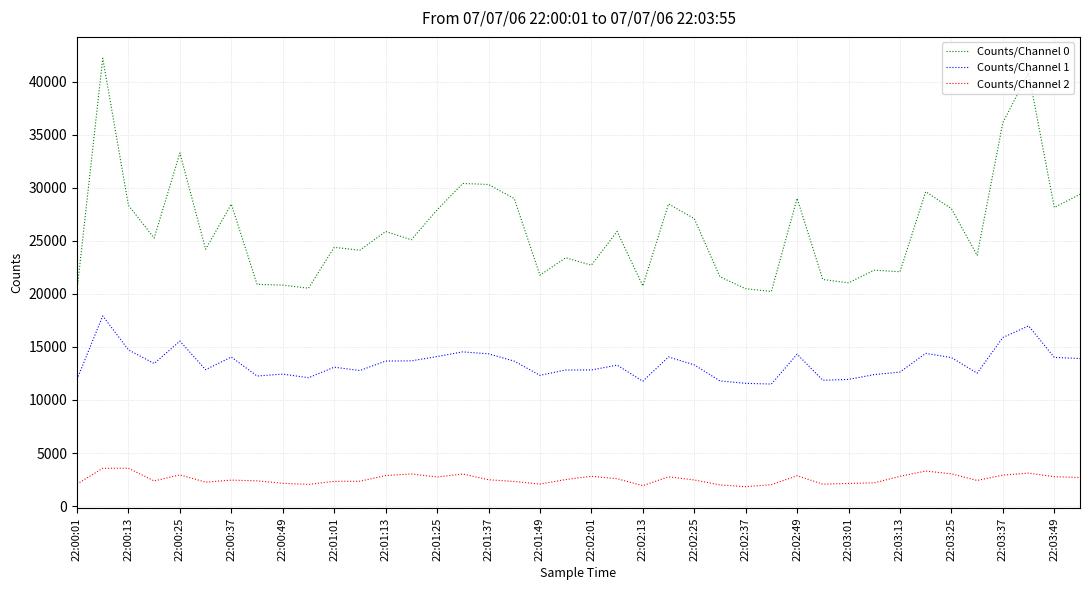

What are all the series names shown in the legend?

Counts/Channel 0, Counts/Channel 1, Counts/Channel 2